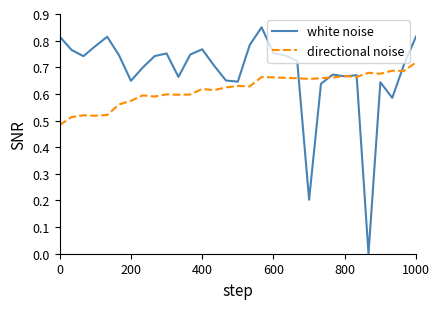

Which series has the largest total across all categories?

white noise